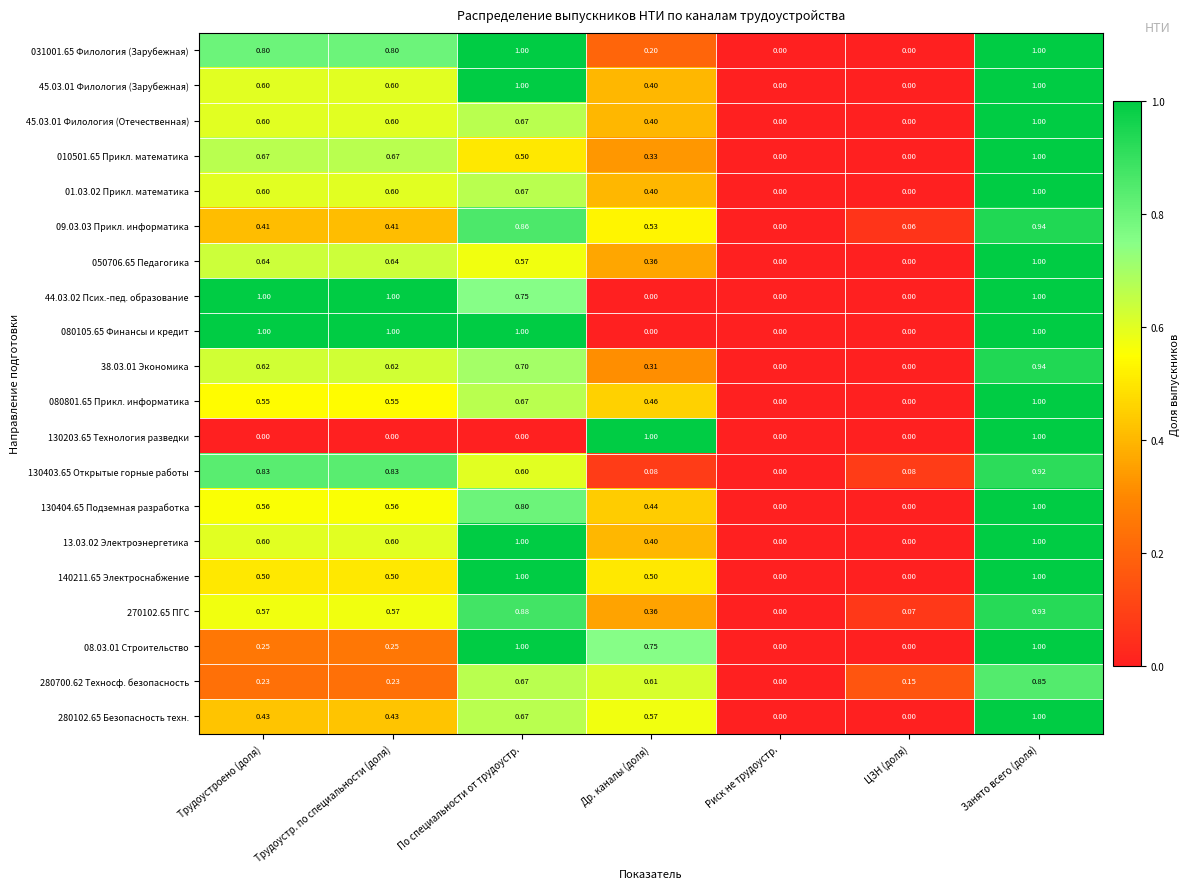

Count the number of categories in the chart.

7